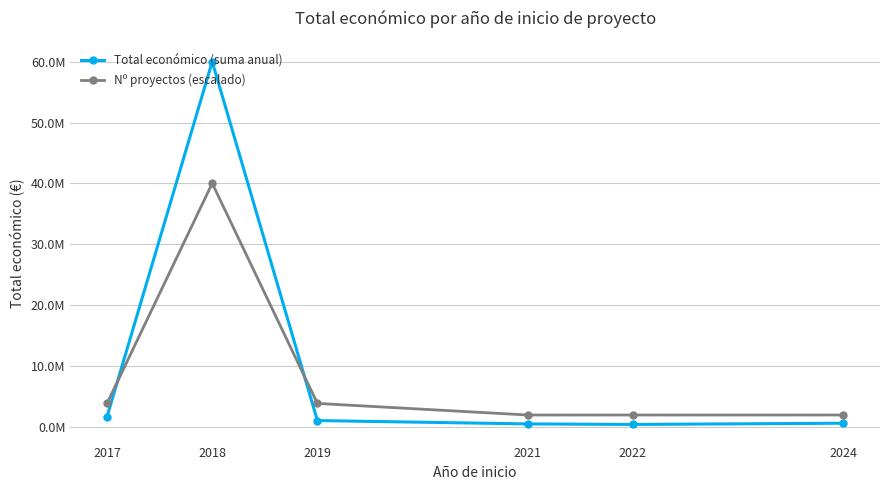

True or false: Nº proyectos (escalado) and Total económico (suma anual) cross at least once.

True